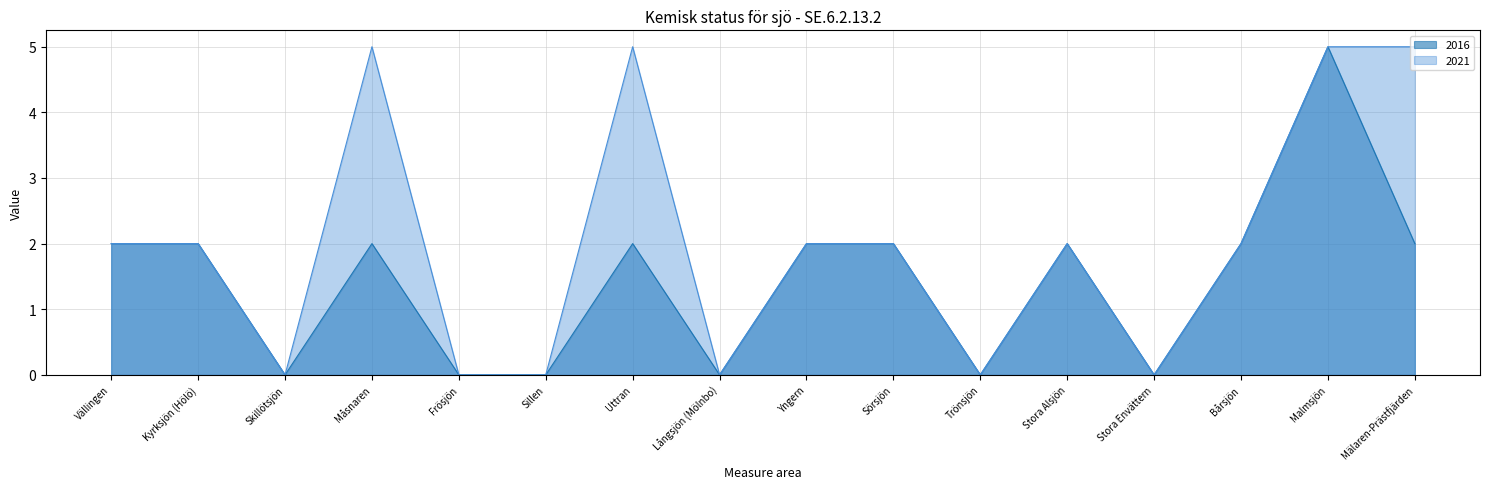

What is the difference between the maximum and minimum values in the 2016 series?

5